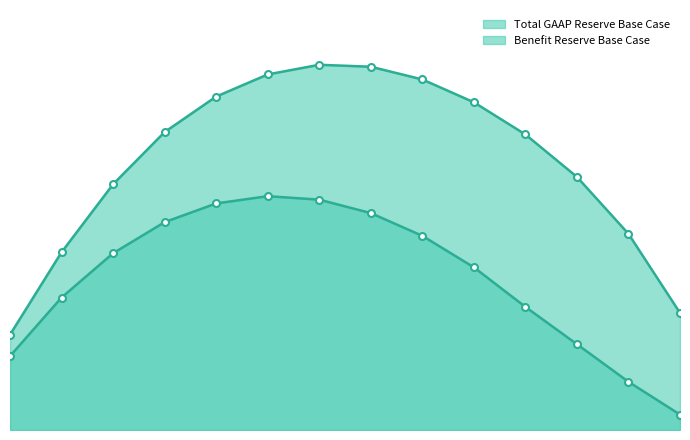

True or false: Benefit Reserve Base Case has more than 2 interior local peaks.

False